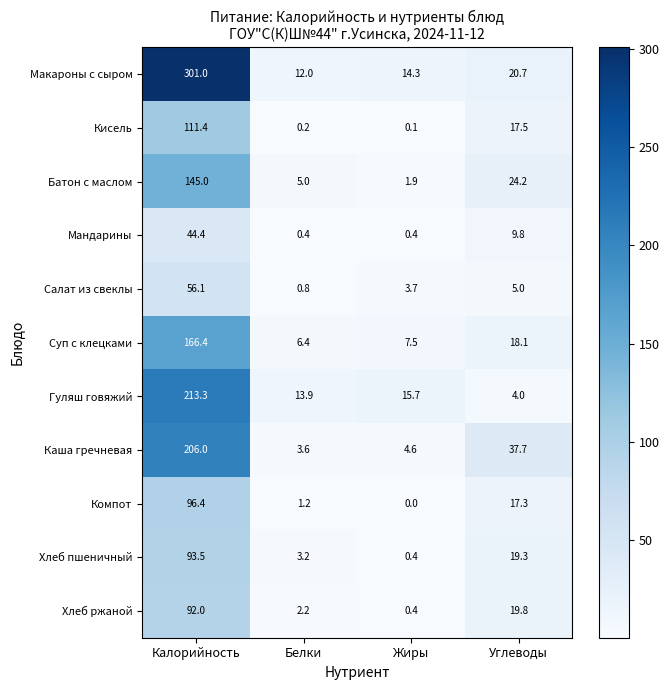

List the series in order of their peak value, lowest first.

Мандарины, Салат из свеклы, Хлеб ржаной, Хлеб пшеничный, Компот, Кисель, Батон с маслом, Суп с клецками, Каша гречневая, Гуляш говяжий, Макароны с сыром